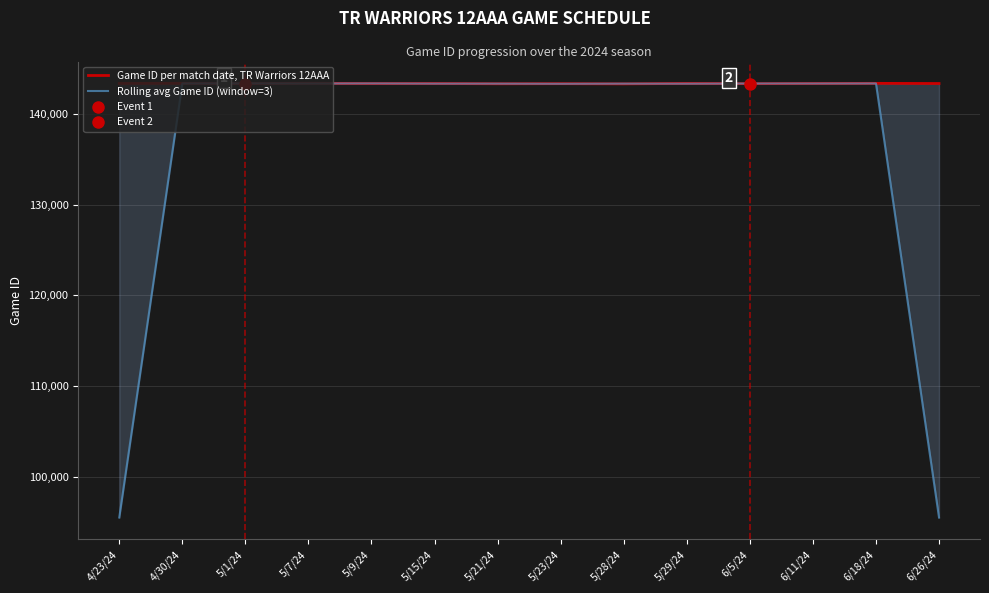

What is the average value of the Rolling avg Game ID (window=3) series?

136496.4